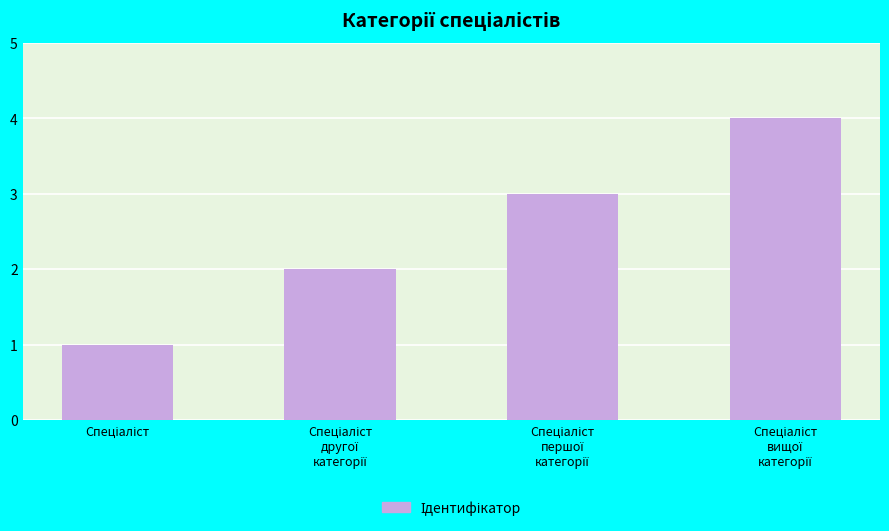

Count the values in the range 2 to 4.

3